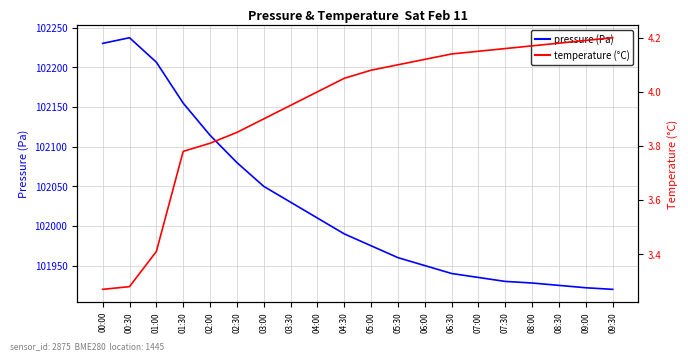

Which series has the largest range (max minus min)?

pressure (Pa)